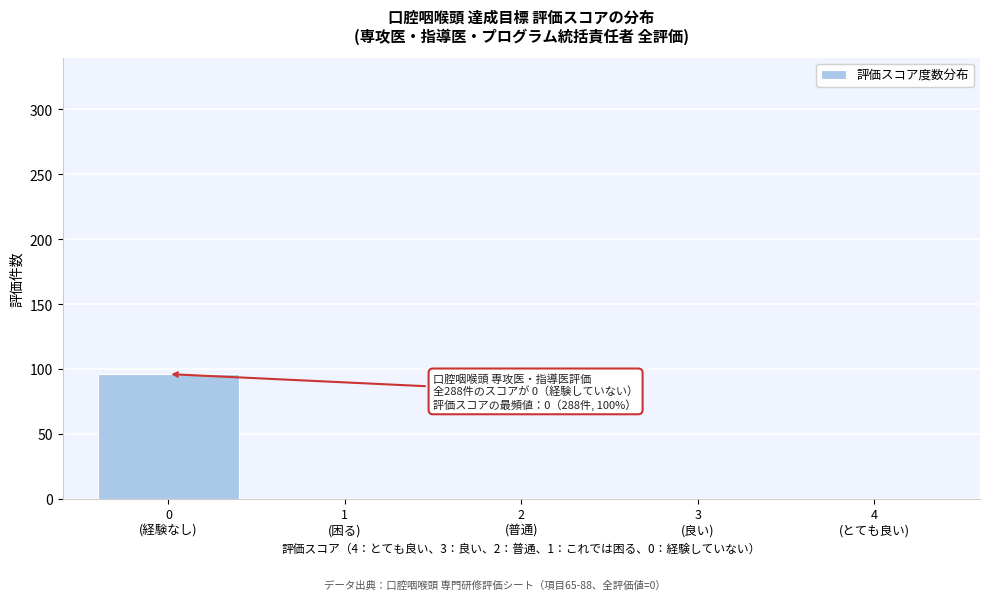

What is the greatest value displayed?

96